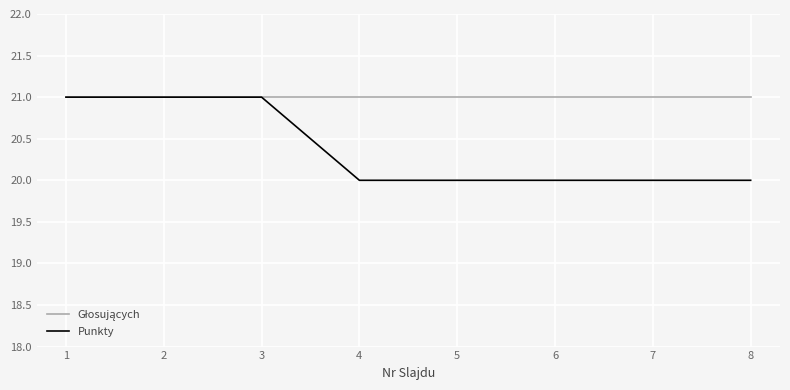

Is this an area chart (filled region under the line)?

No